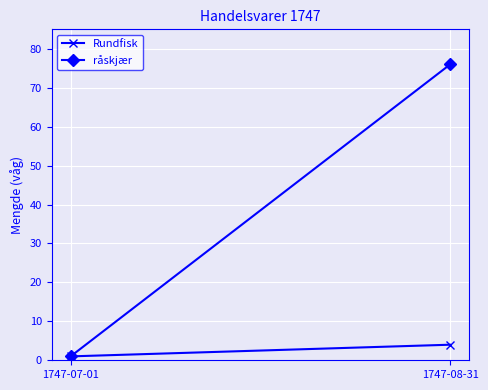

Is it true that råskjær equals 1 at 1747-07-01?

True